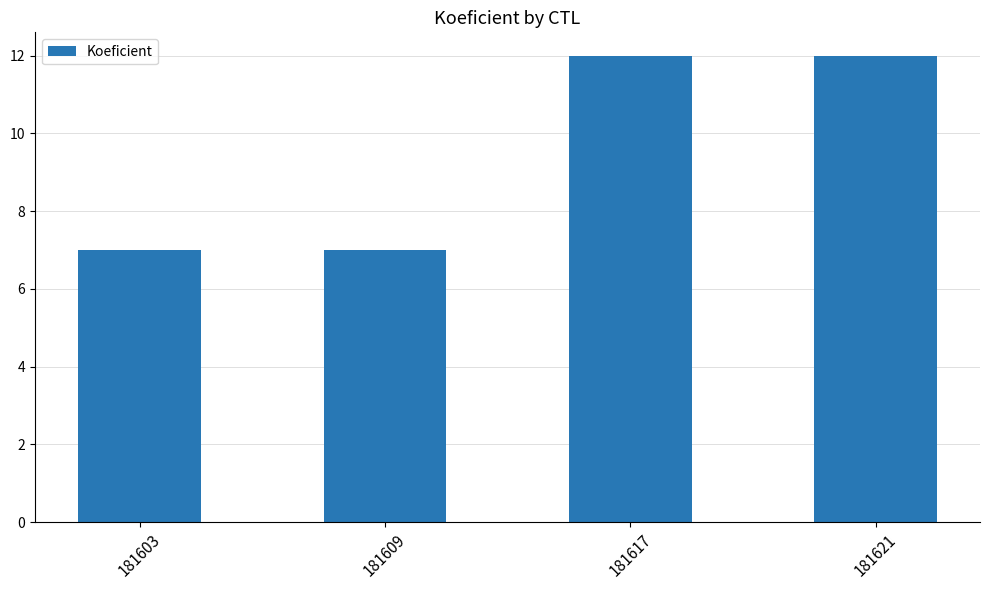

The chart shows a value of 12 at 181617. True or false?

True